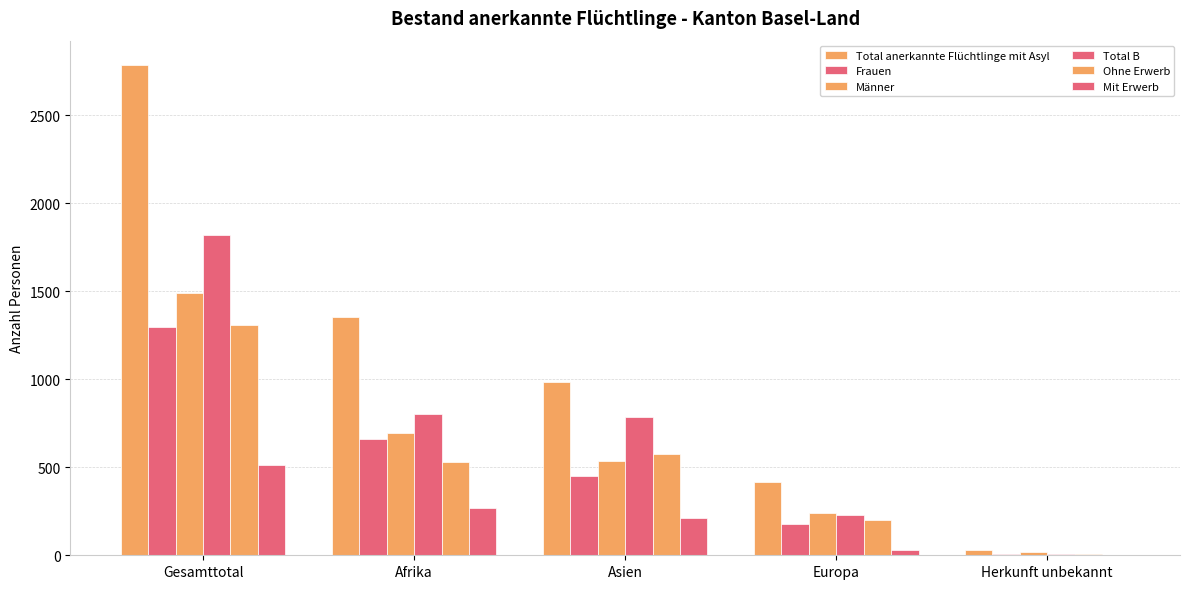

What is the approximate value of Total B at Europa?

229